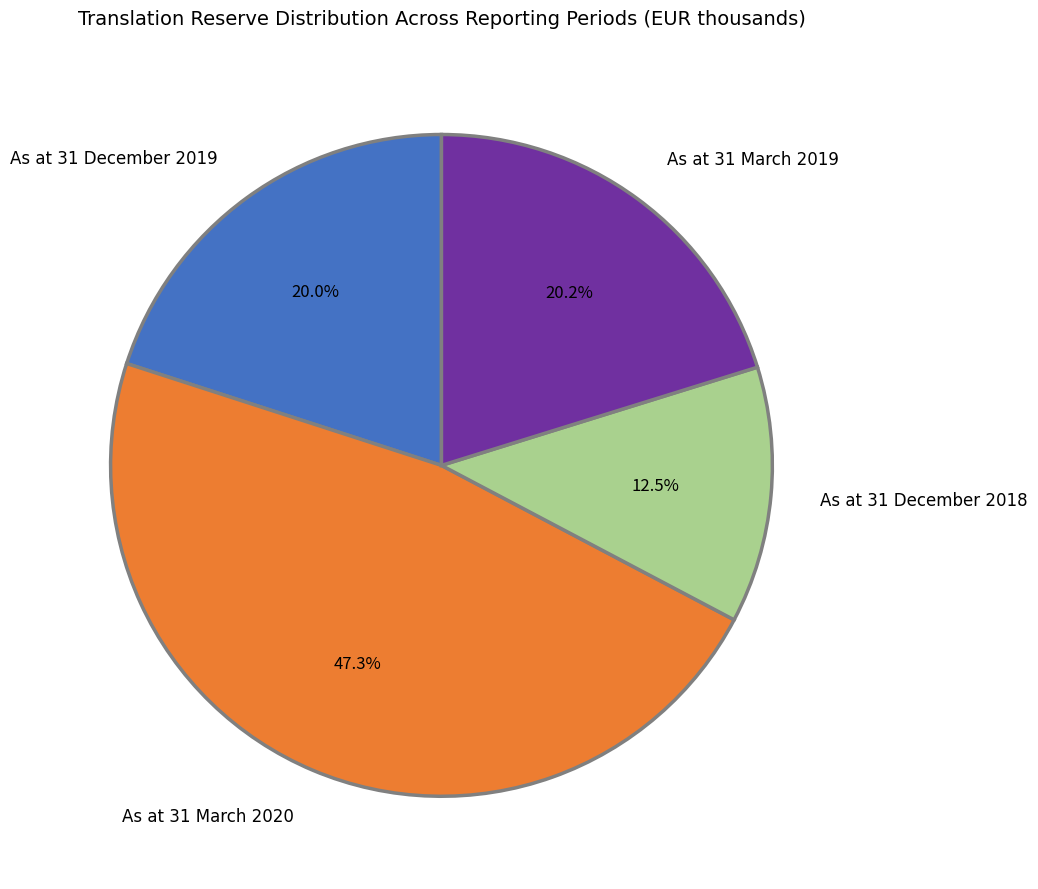

Count the number of slices in the pie.

4